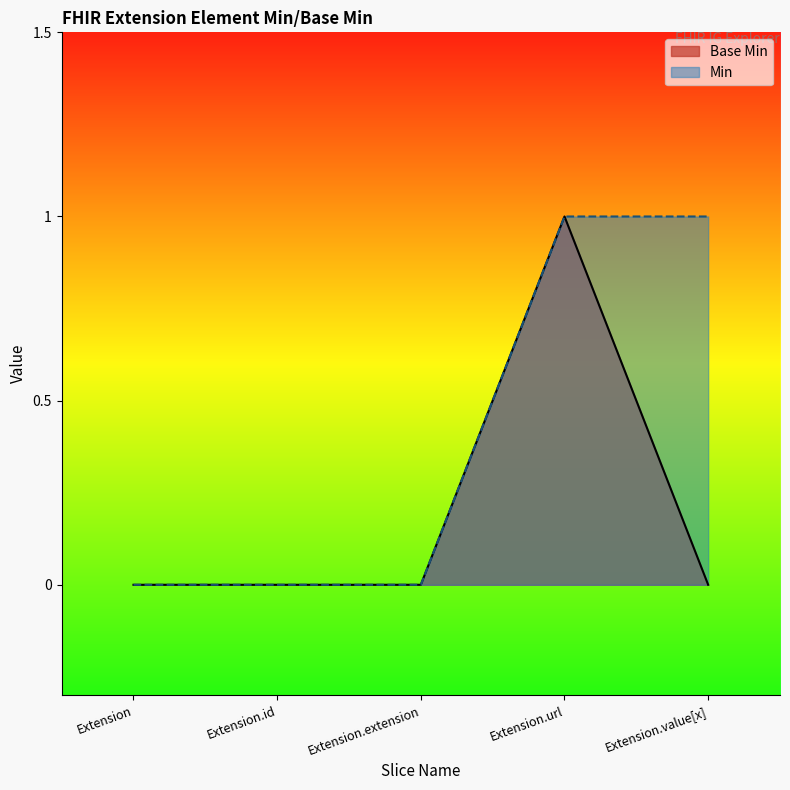

Count the number of categories in the chart.

5